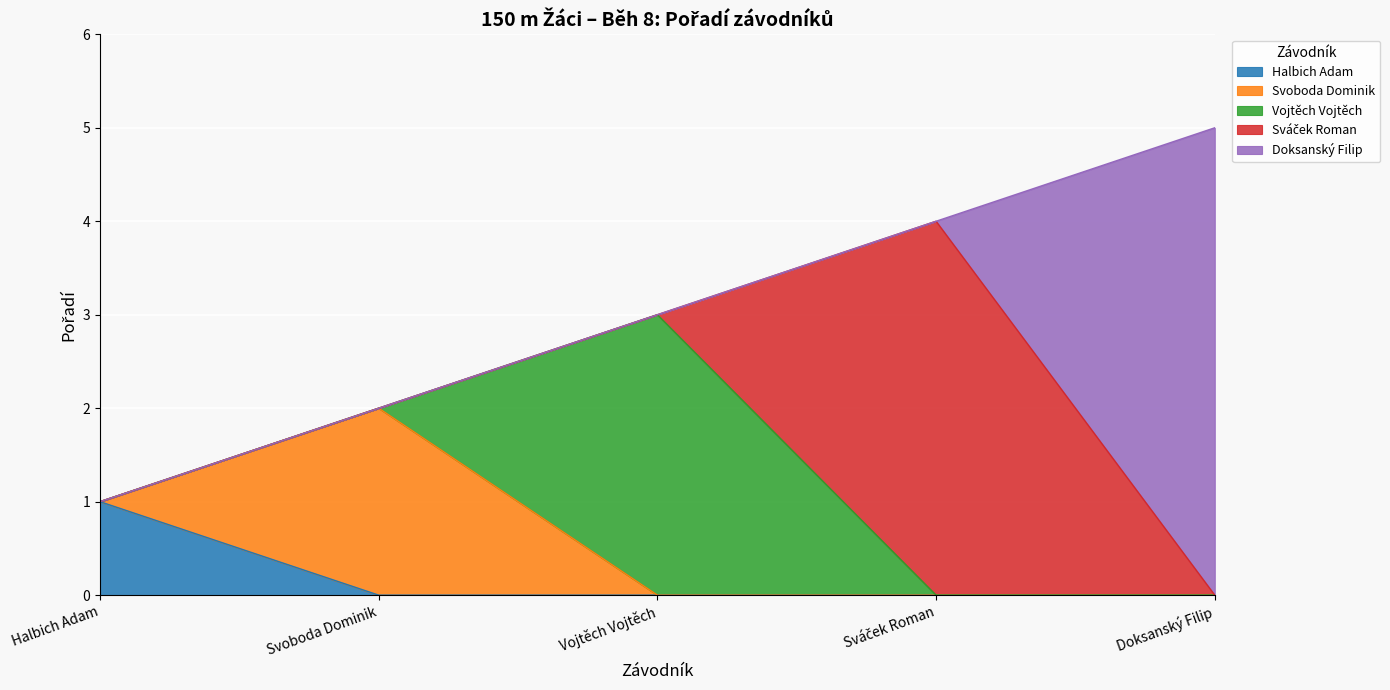

Reading left to right, what are all the values shown in this chart?

1	2	3	4	5